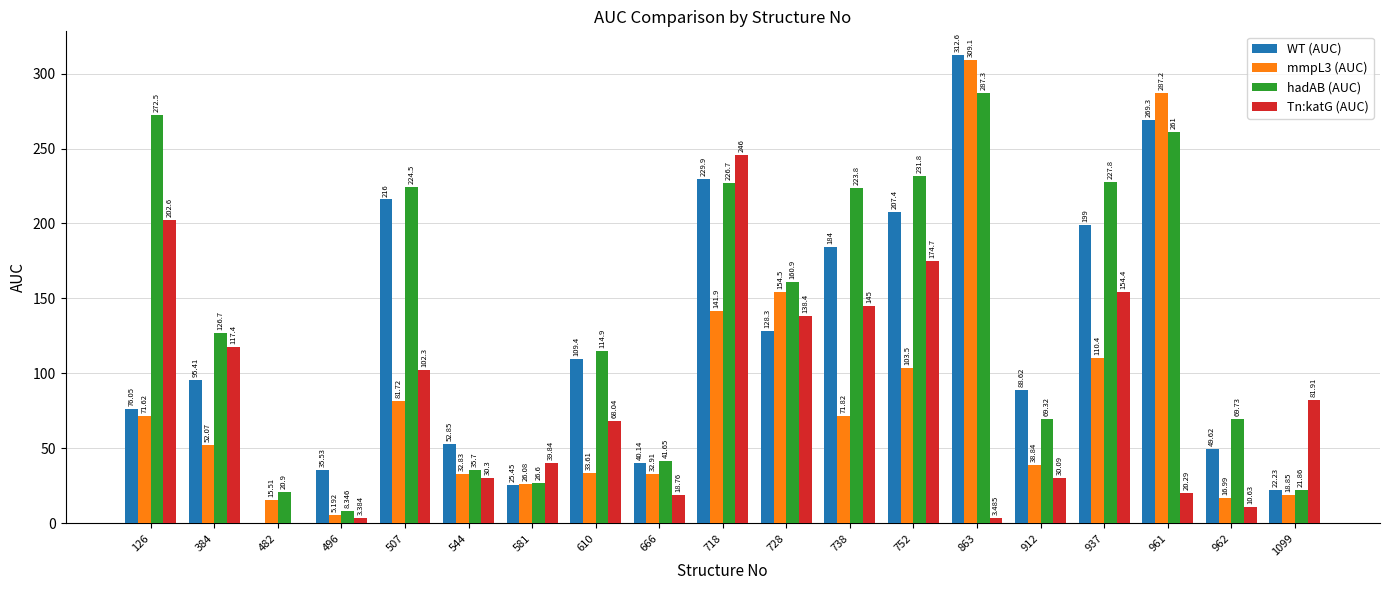

The value of hadAB (AUC) at 912 is 111.2. True or false?

False